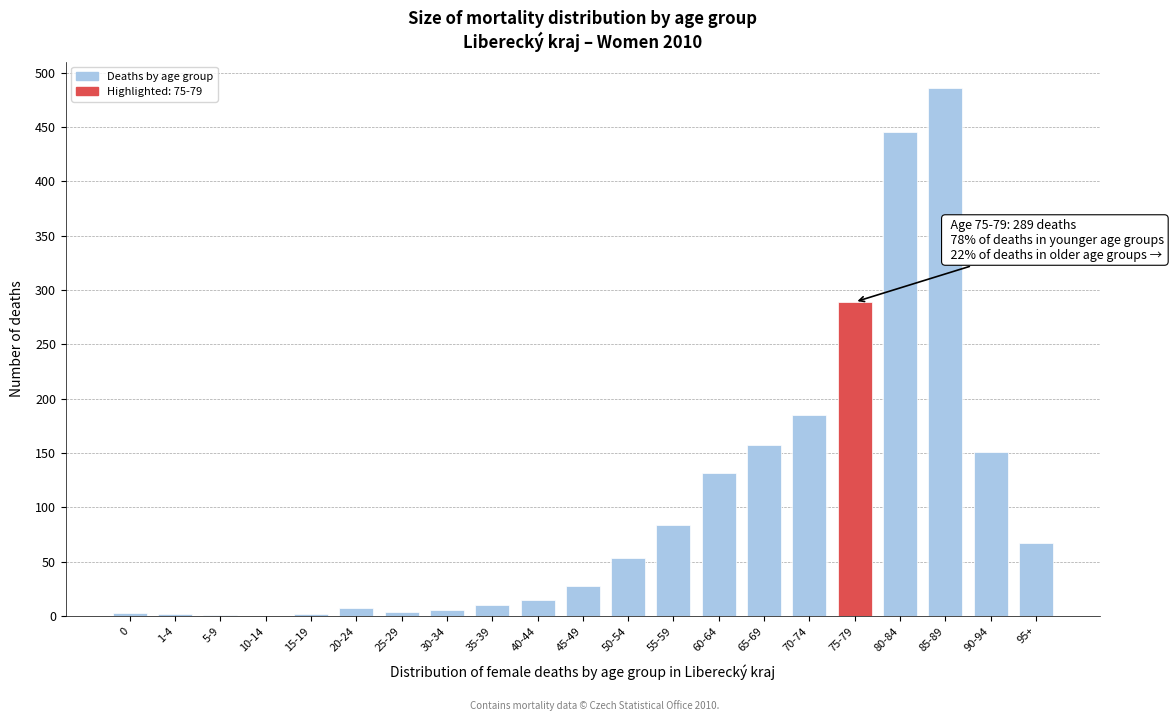

What is the change in value from 45-49 to 95+?

+39